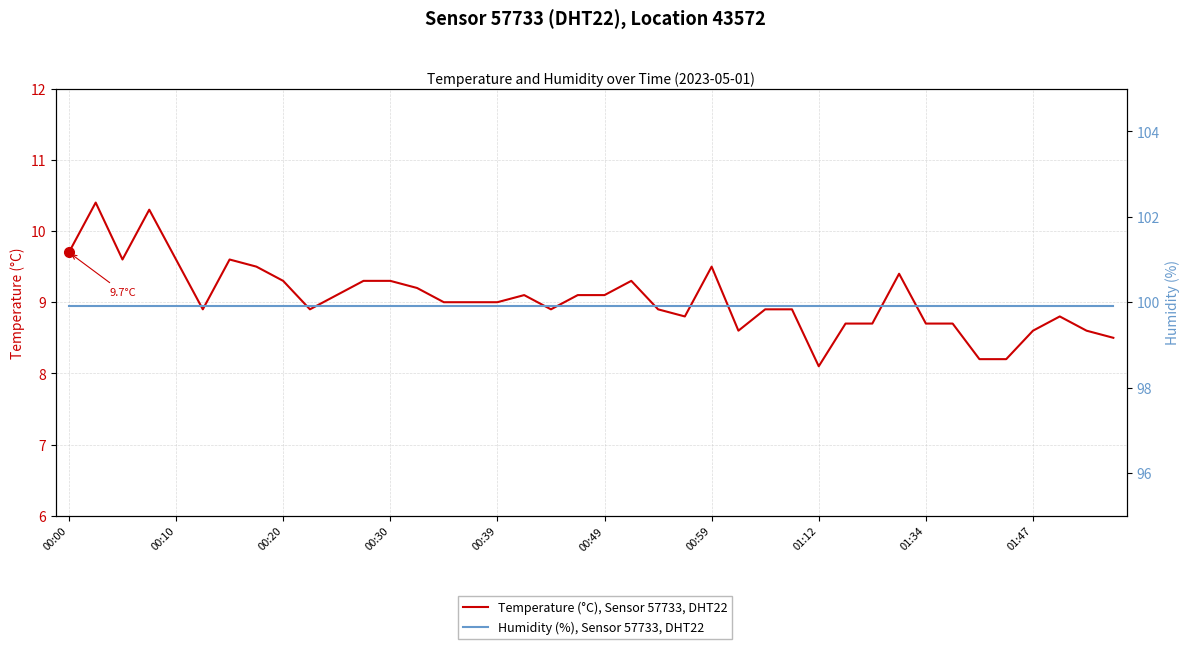

What is the greatest value displayed?

99.9